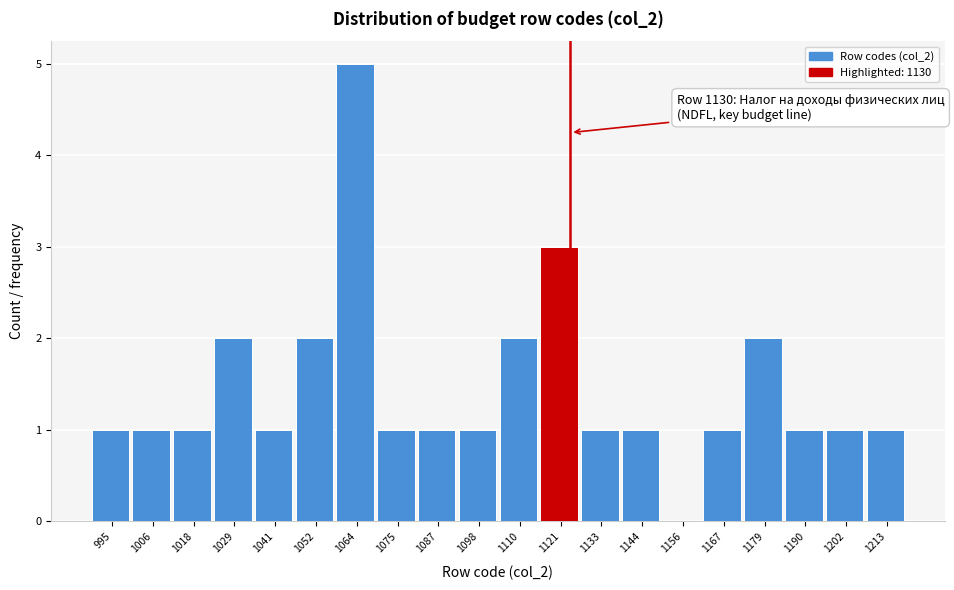

Reading right to left, extract all data points from this chart.

1213=1	1202=1	1190=1	1179=2	1167=1	1156=0	1144=1	1133=1	1121=3	1110=2	1098=1	1087=1	1075=1	1064=5	1052=2	1041=1	1029=2	1018=1	1006=1	995=1